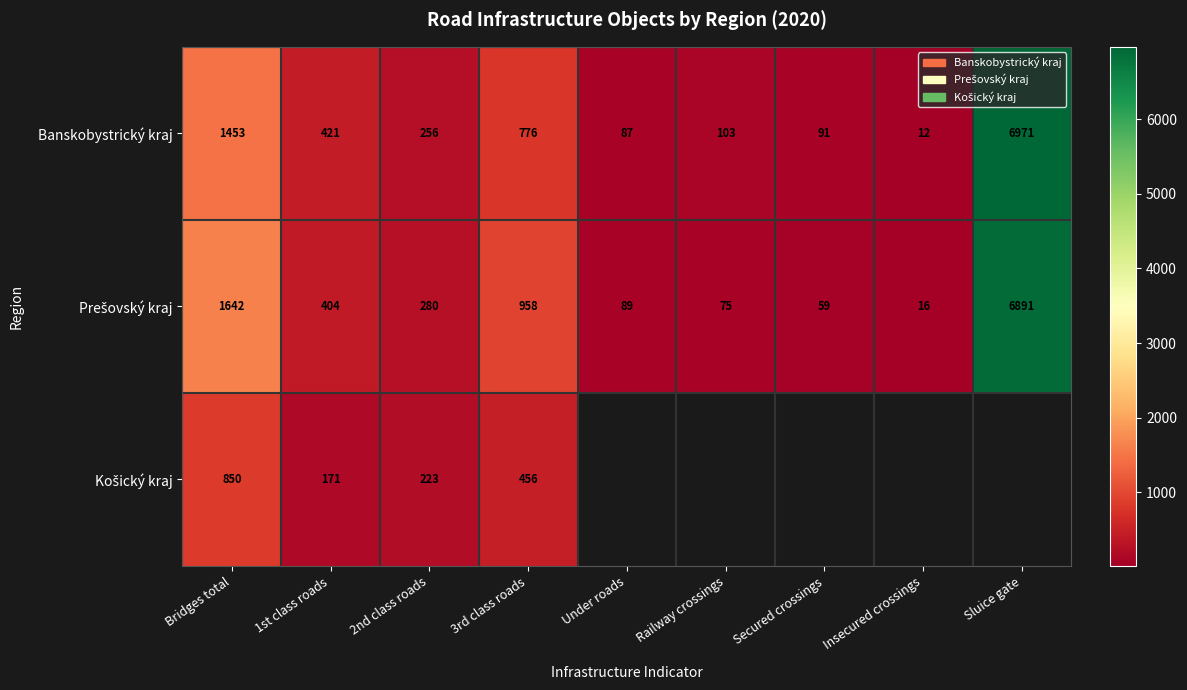

Which category has the lowest value across all series?

Insecured crossings